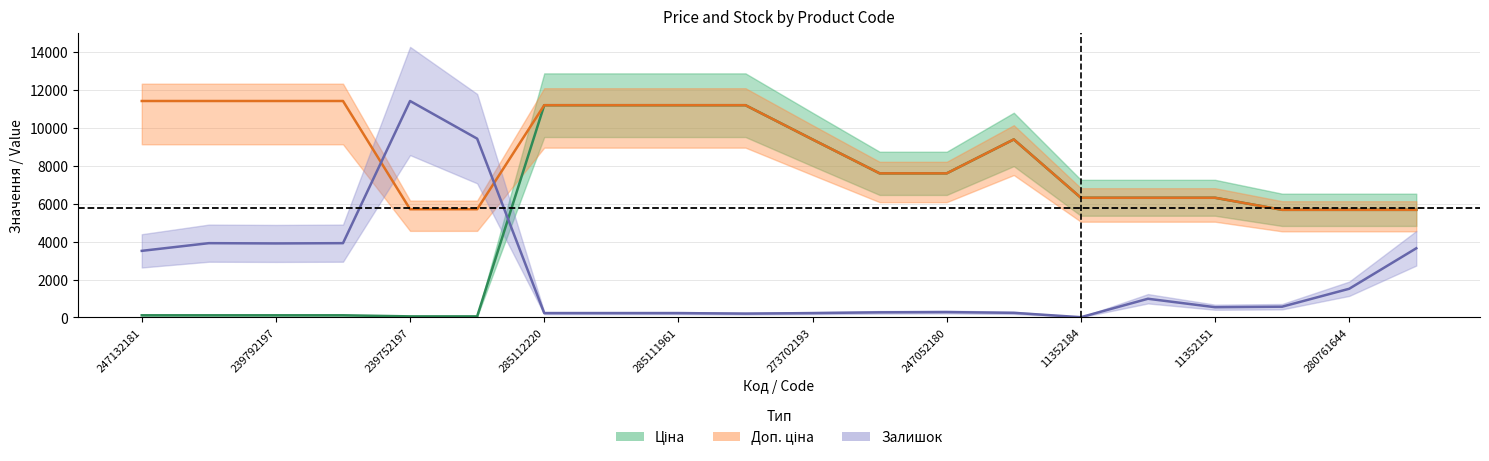

What is the total value across all series at 247132181?

15034.9